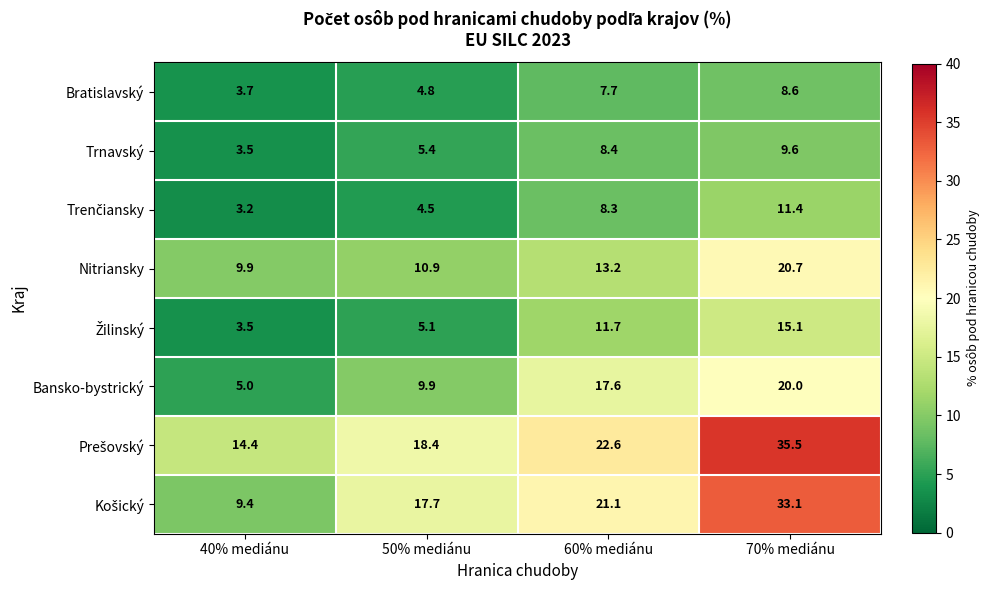

Which series changed the most between 50% mediánu and 60% mediánu?

Bansko-bystrický